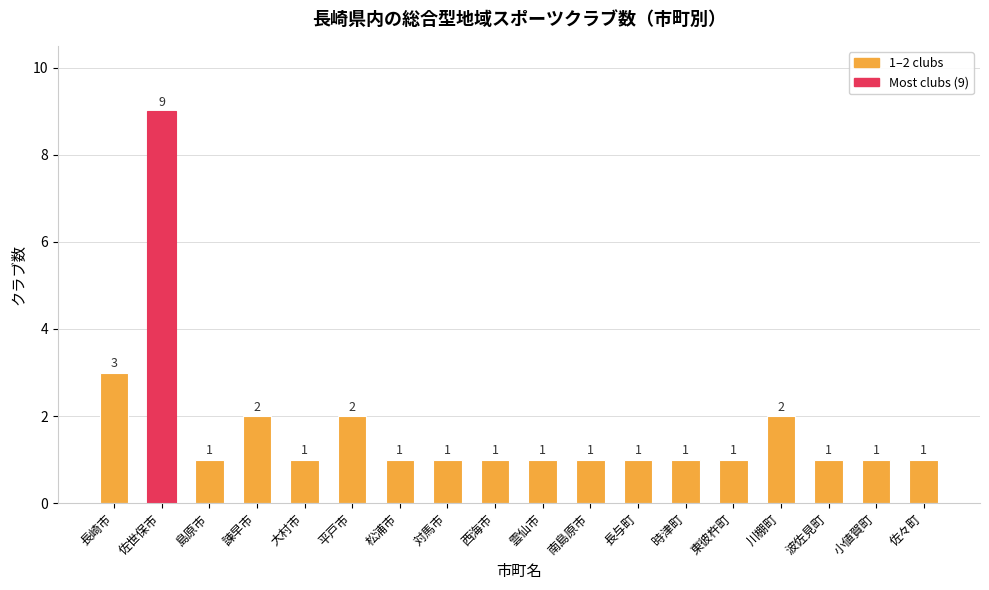

Between 長崎市 and 松浦市, which is larger?

長崎市